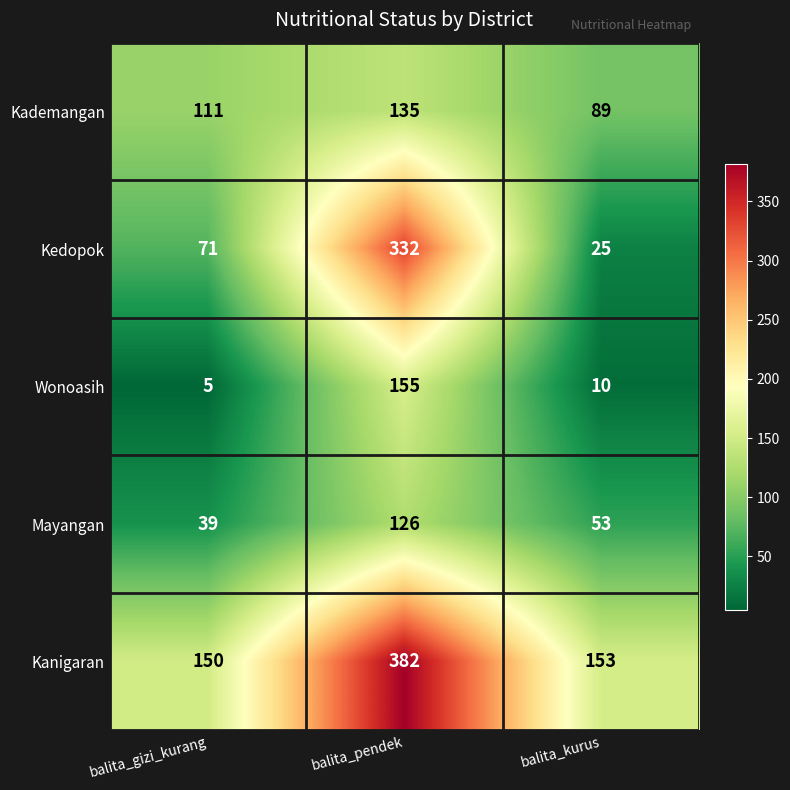

Which series has the largest range (max minus min)?

Kedopok